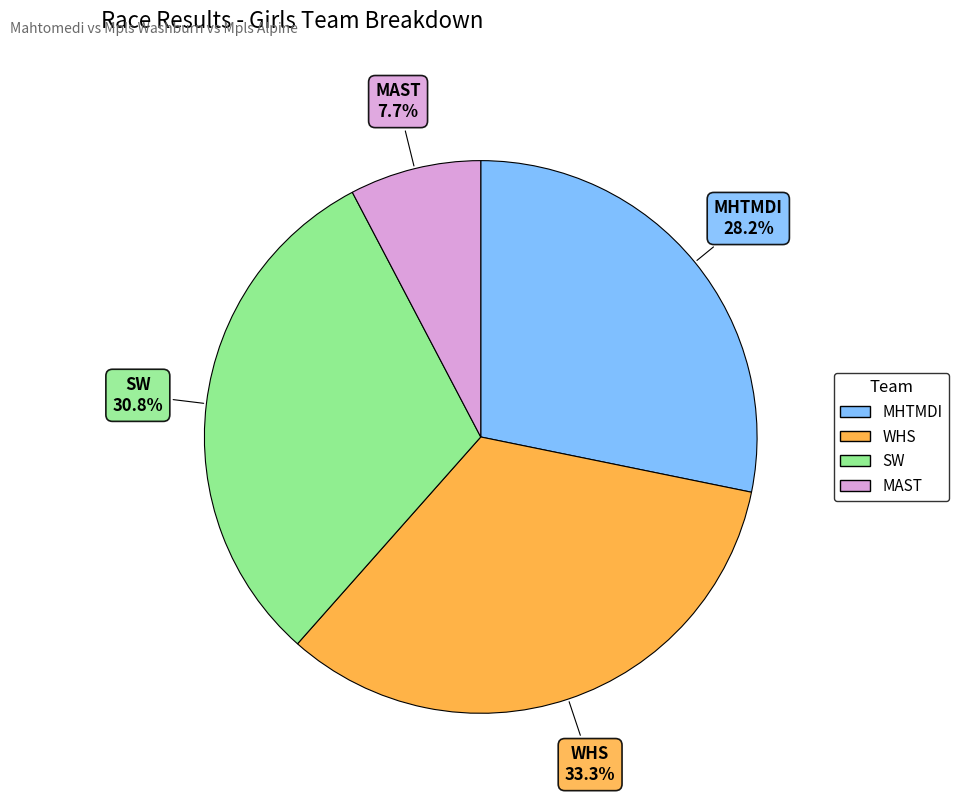

Between WHS and SW, which is larger?

WHS